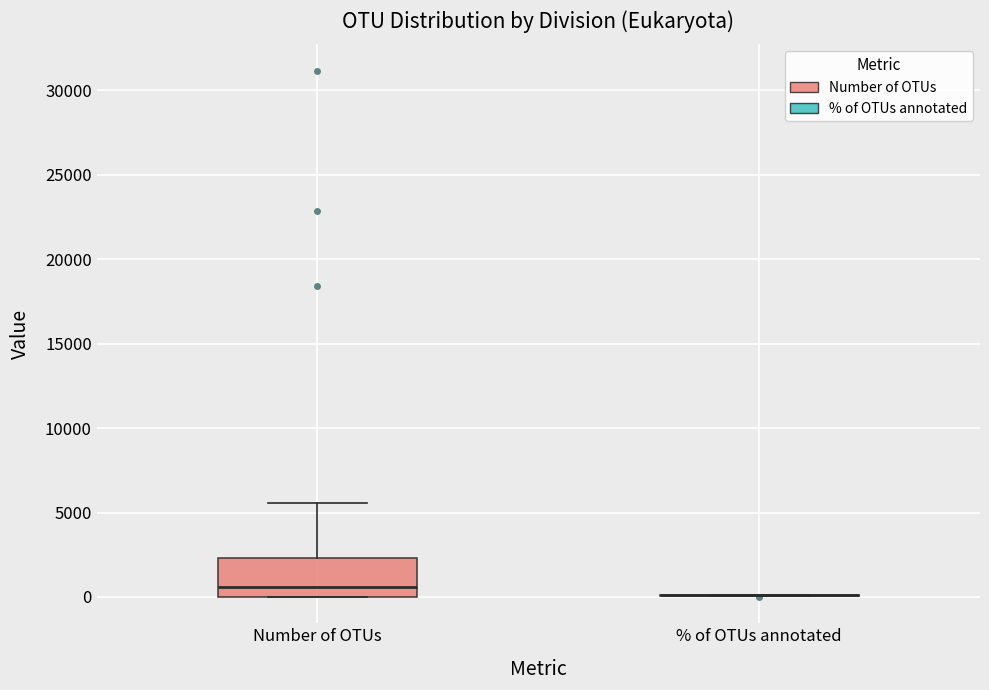

Reading left to right, read every box against the y-axis: the position of its median line, the range the box covers, and the ends of its whiskers. The values are not printed on the chart, so give them approximately, as read against the axis.

Number of OTUs: median 500, box 0 to 2500, whiskers 0 to 5500
% of OTUs annotated: box collapsed to a line at 0, whiskers 0 to 0